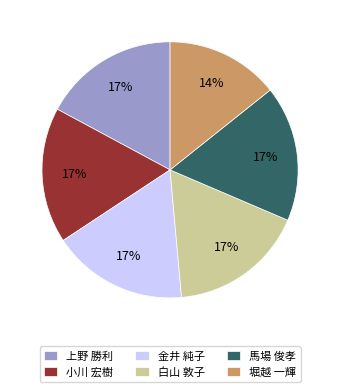

To the nearest percent, what is the combined percentage of 馬場 俊孝 and 金井 純子?

34%